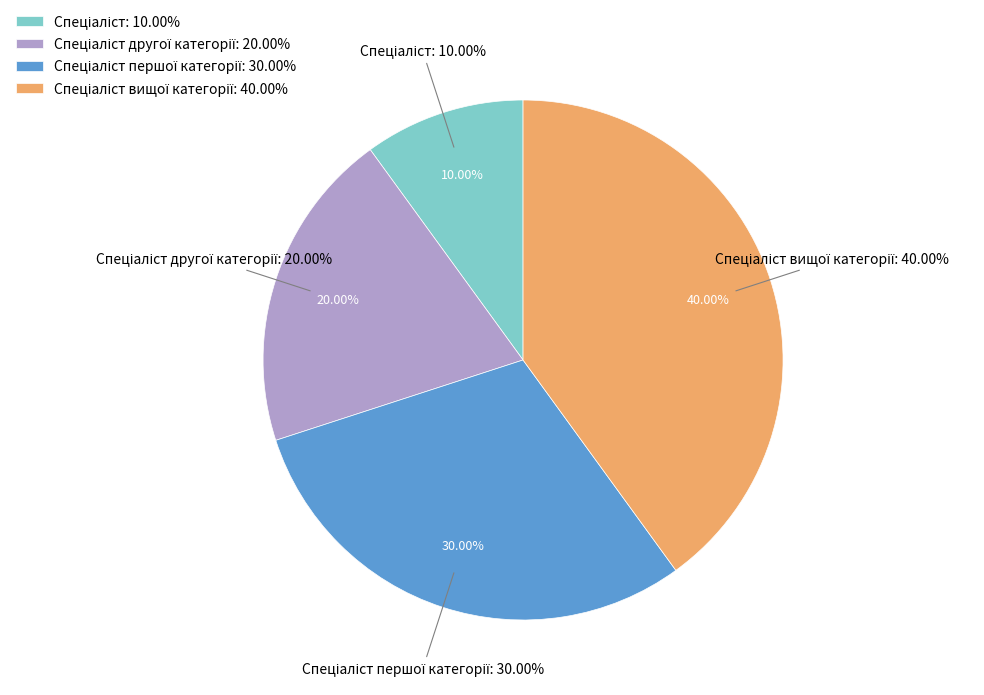

Which slice is the largest?

Спеціаліст вищої категорії